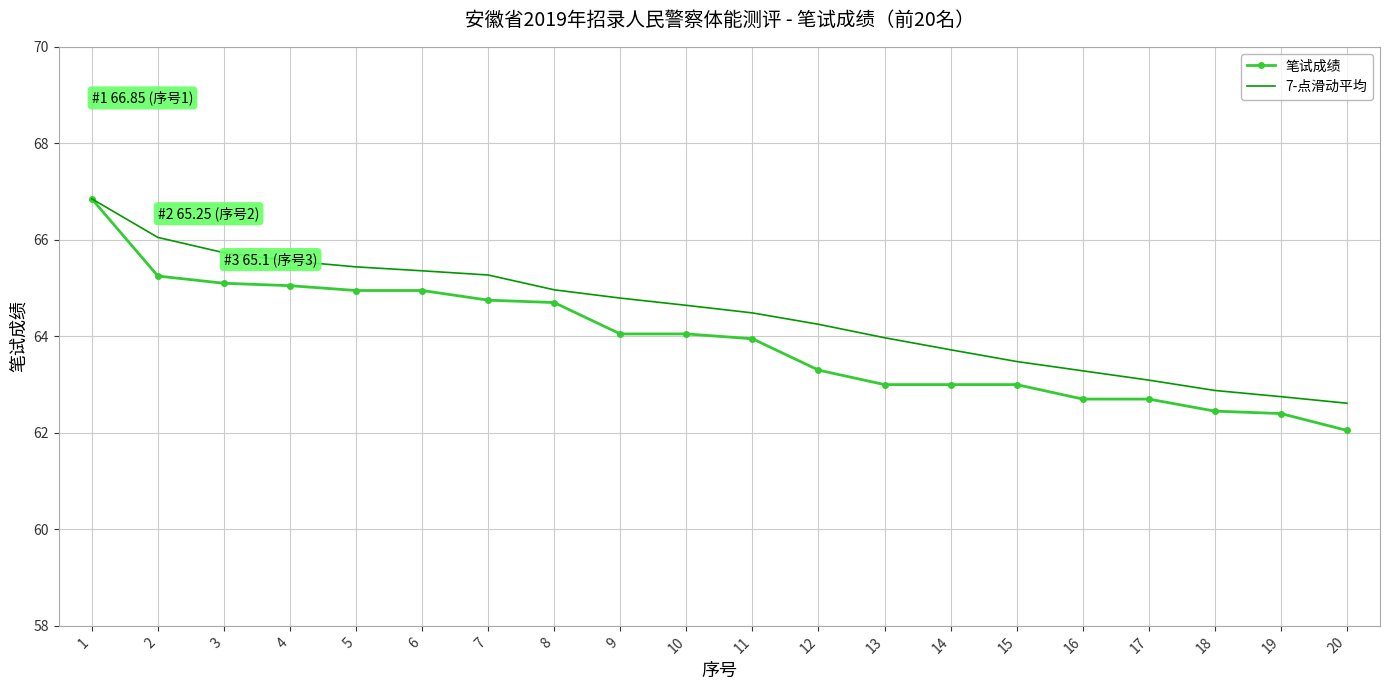

At which category is the sum across all series the highest?

1